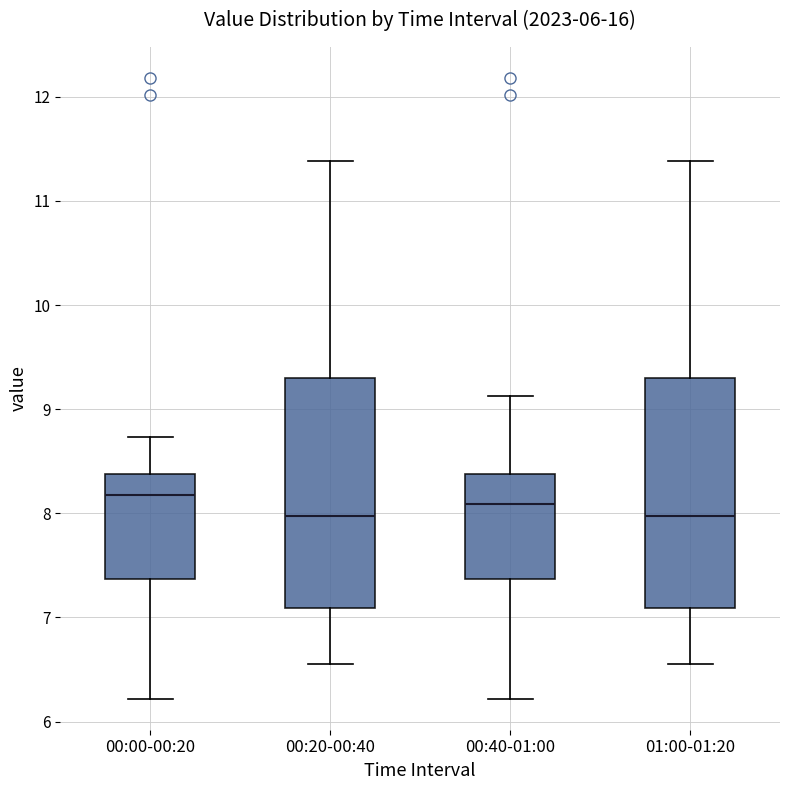

Reading left to right, transcribe this box plot: for each box, give where its median line is, the range the box spans, and where its two whiskers end, as read against the y-axis. The values are not printed on the chart, so give them approximately, as read against the axis.

00:00-00:20: median 8.2, box 7.4 to 8.4, whiskers 6.2 to 8.7
00:20-00:40: median 8.0, box 7.1 to 9.3, whiskers 6.6 to 11.4
00:40-01:00: median 8.1, box 7.4 to 8.4, whiskers 6.2 to 9.1
01:00-01:20: median 8.0, box 7.1 to 9.3, whiskers 6.6 to 11.4